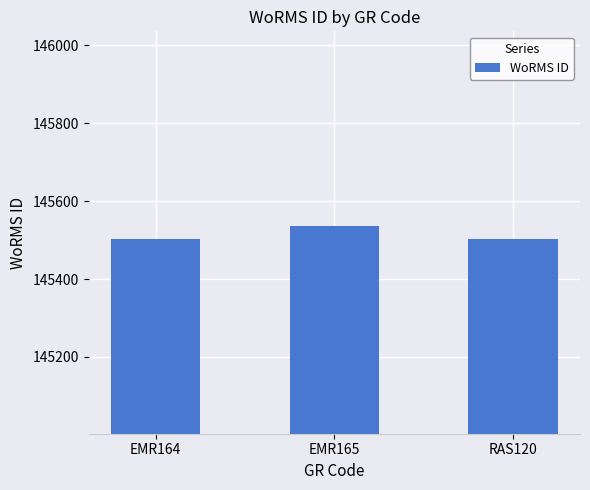

Are the bars grouped side by side (vs. stacked)?

No